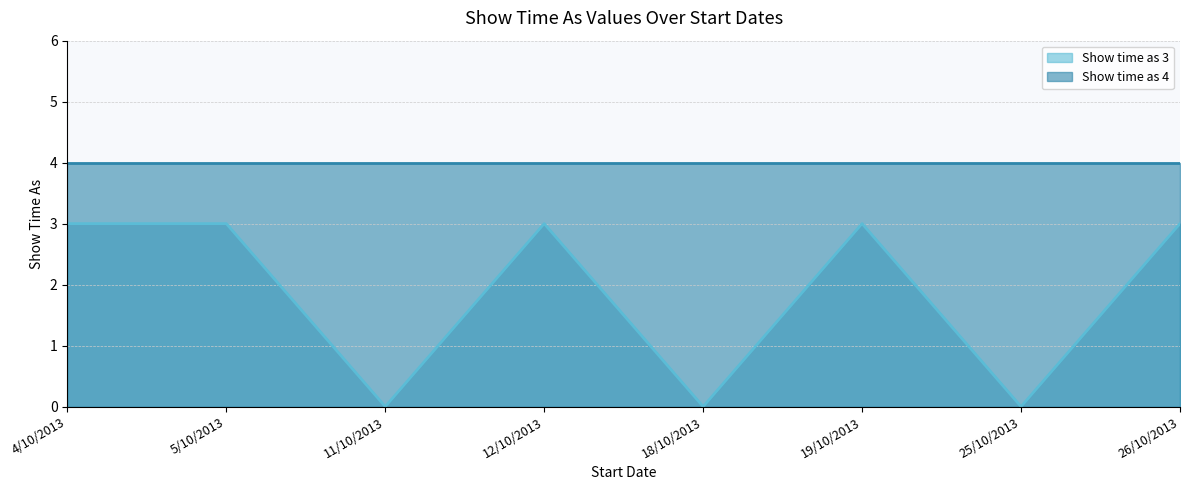

What is the label of the 3rd point from the right?

19/10/2013